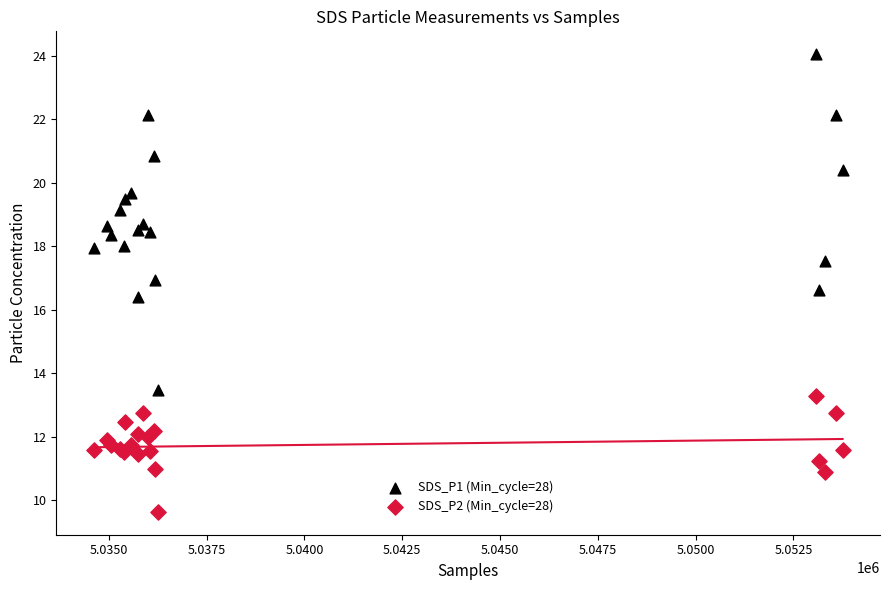

Which series reaches the minimum Y coordinate?

SDS_P2 (Min_cycle=28)